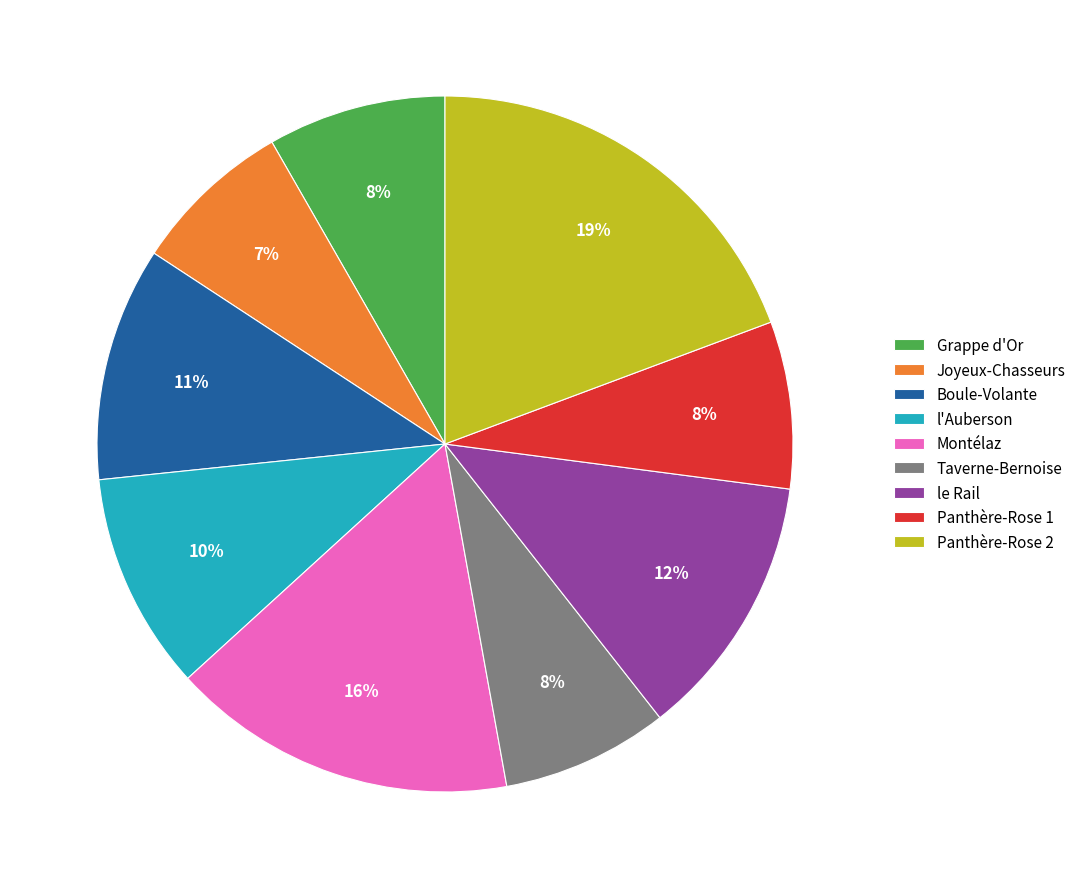

The Boule-Volante slice represents 16% of the pie. True or false?

False